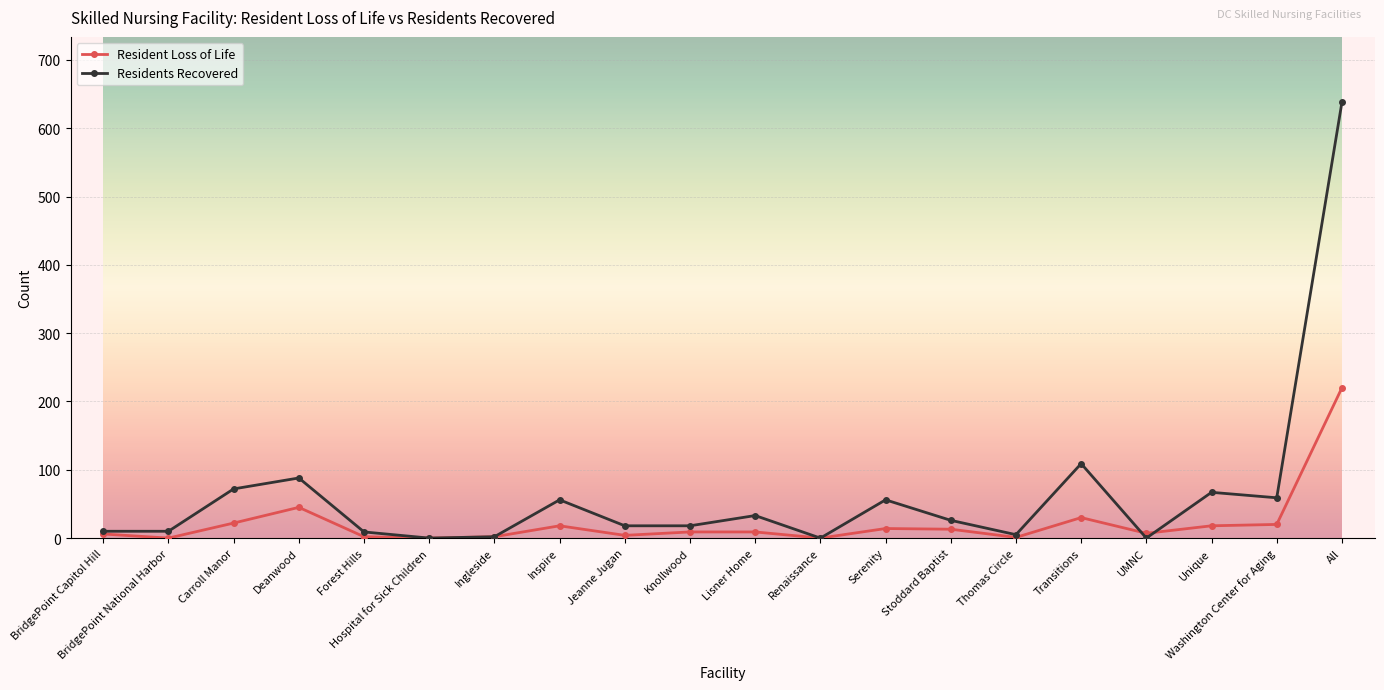

At which category does the chart reach its peak across all series?

All